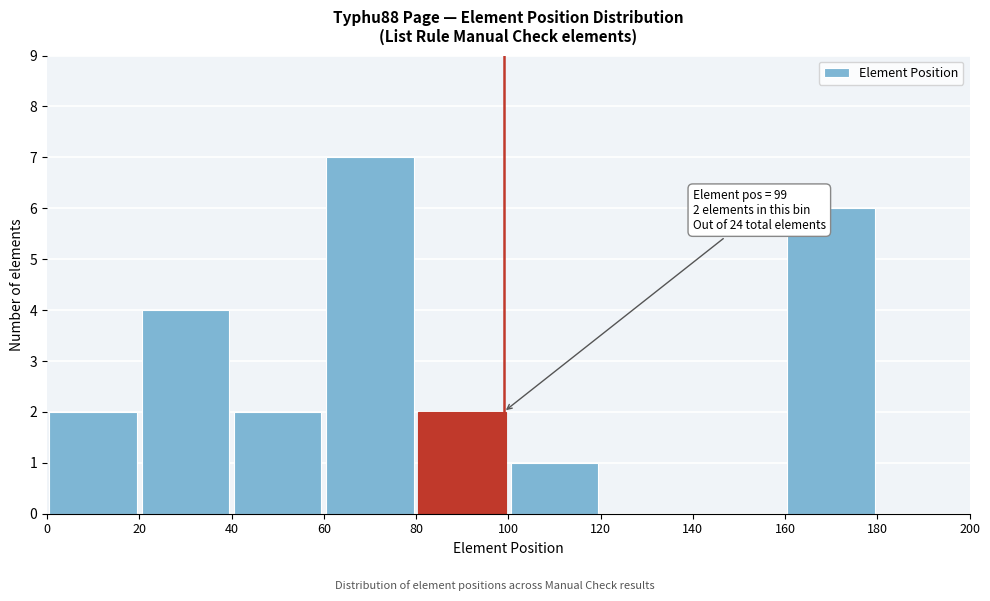

Which range on the x-axis has the tallest bar?

60 to 80